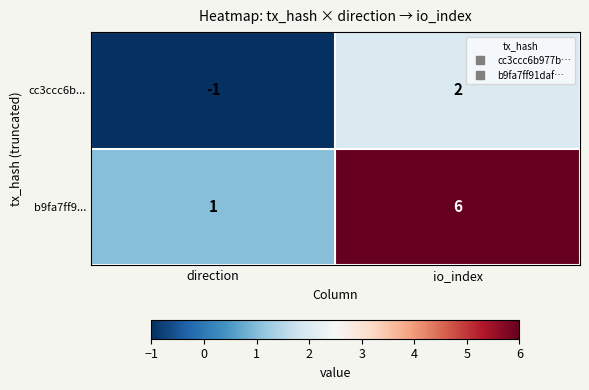

List the series in order of their peak value, highest first.

b9fa7ff9..., cc3ccc6b...